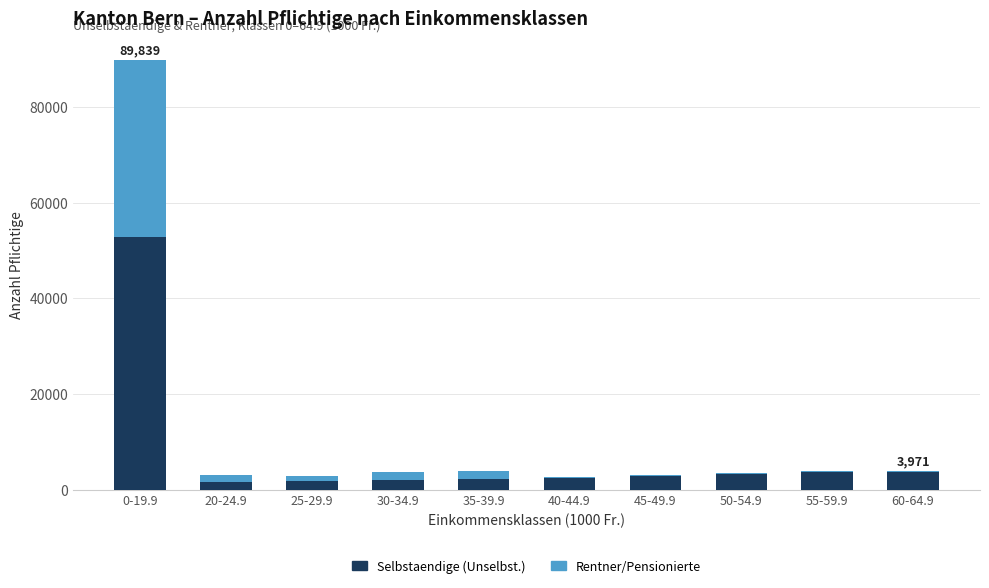

At which category is the sum across all series the highest?

0-19.9